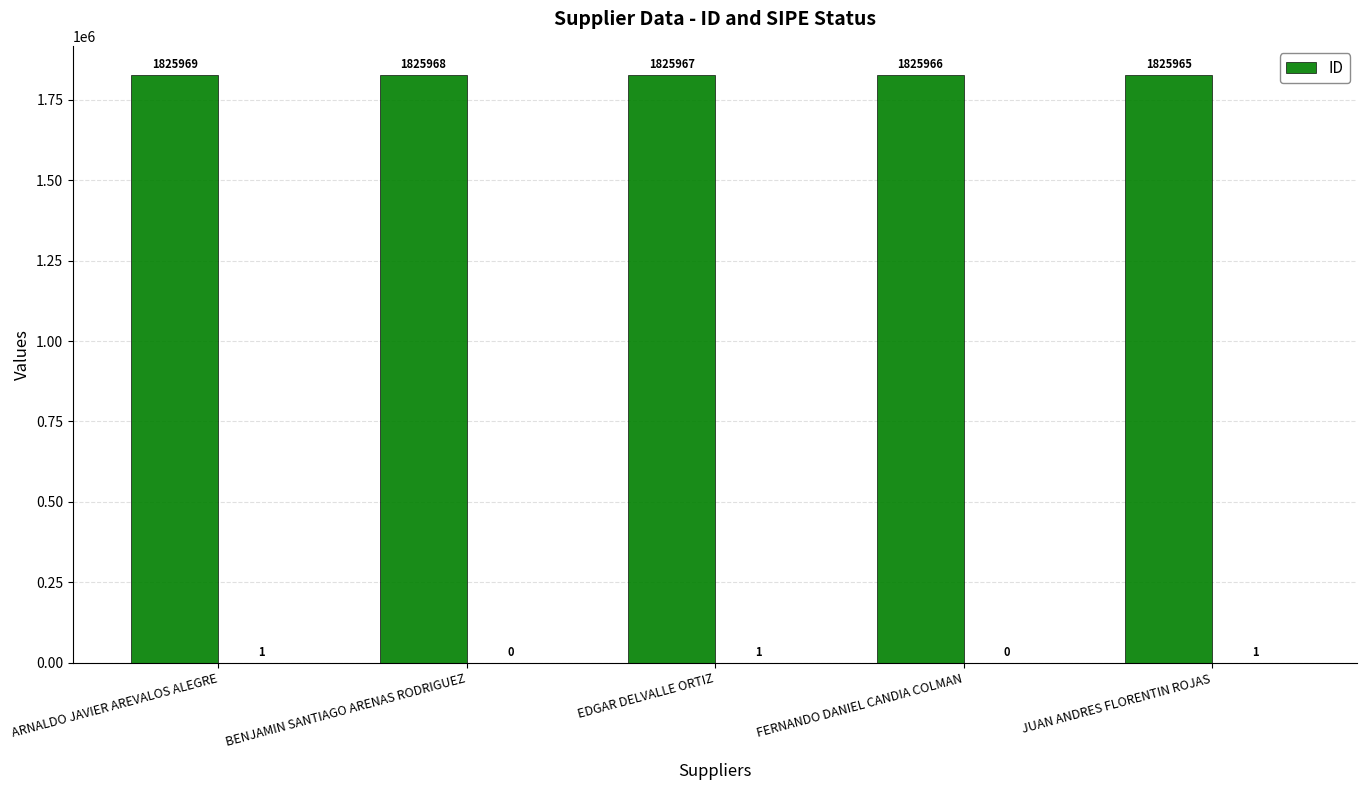

Is it true that the value at FERNANDO DANIEL CANDIA COLMAN is 1825966?

True